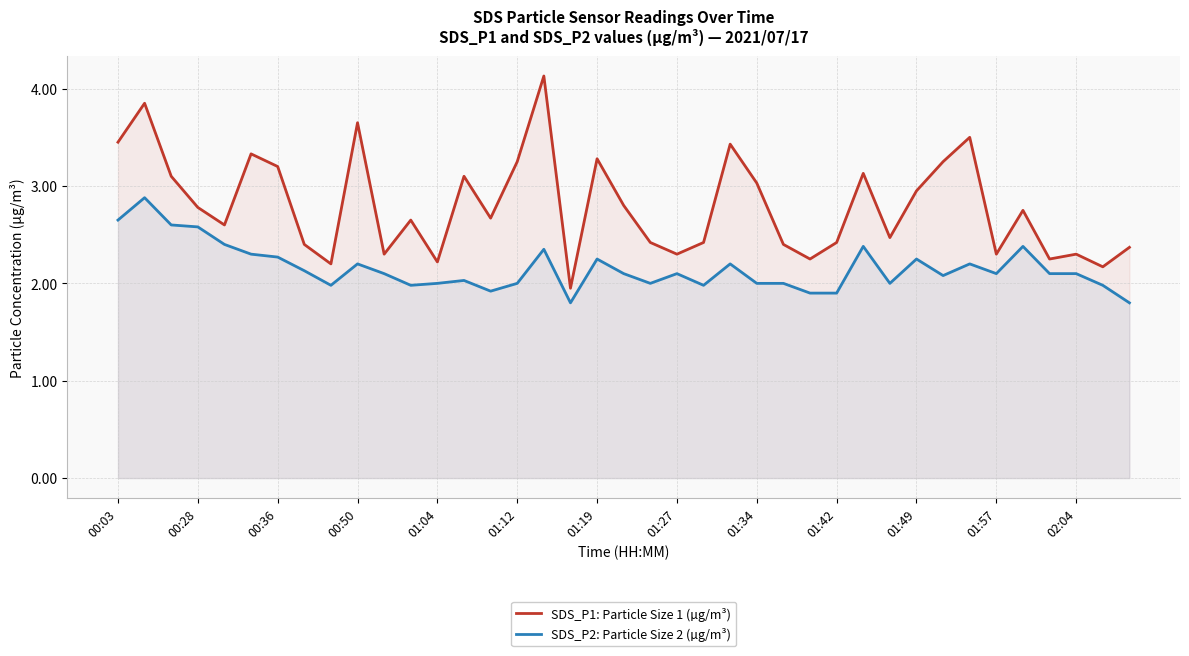

What is the approximate value of SDS_P1: Particle Size 1 (µg/m³) at 02:04?

2.3